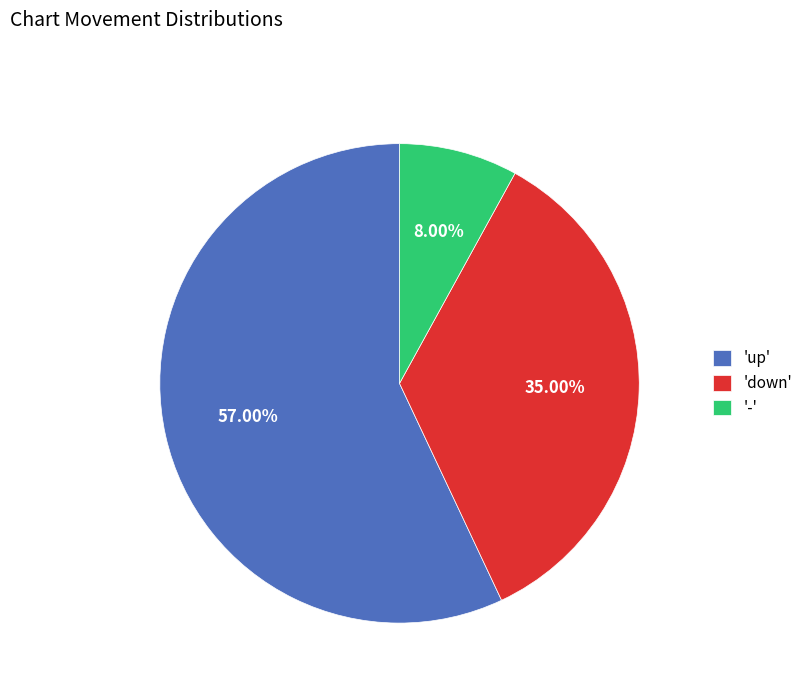

Count the number of slices in the pie.

3